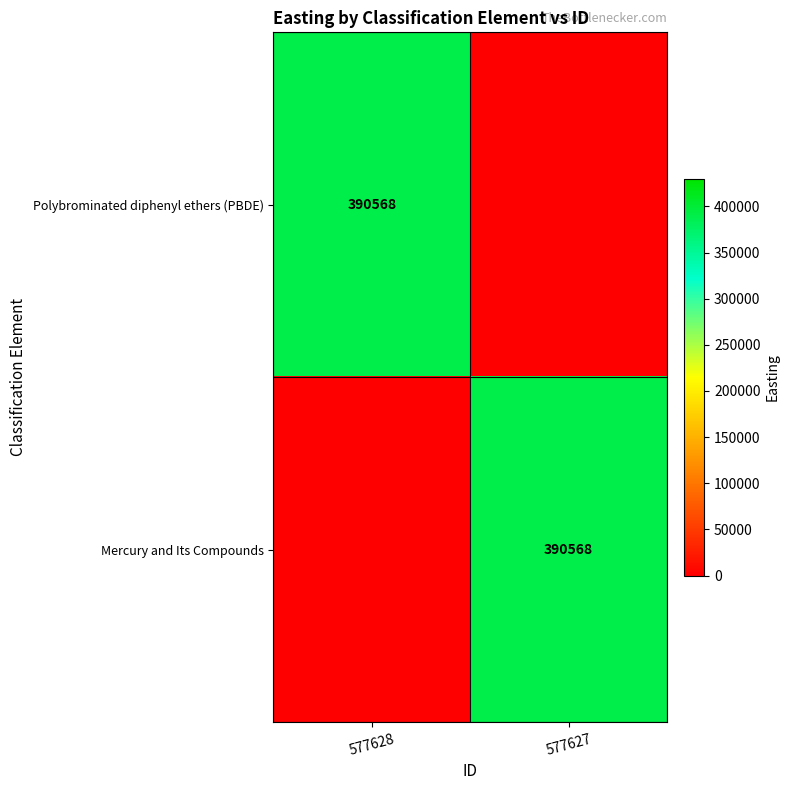

Between 577628 and 577627, which is larger?

577628